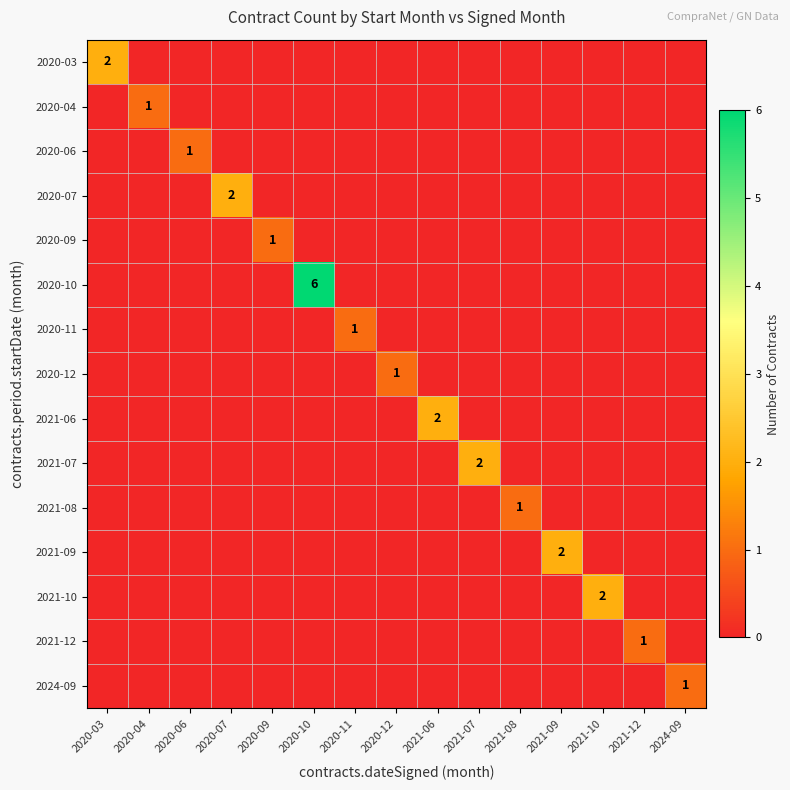

The value of 2021-12 at 2021-12 is 1. True or false?

True